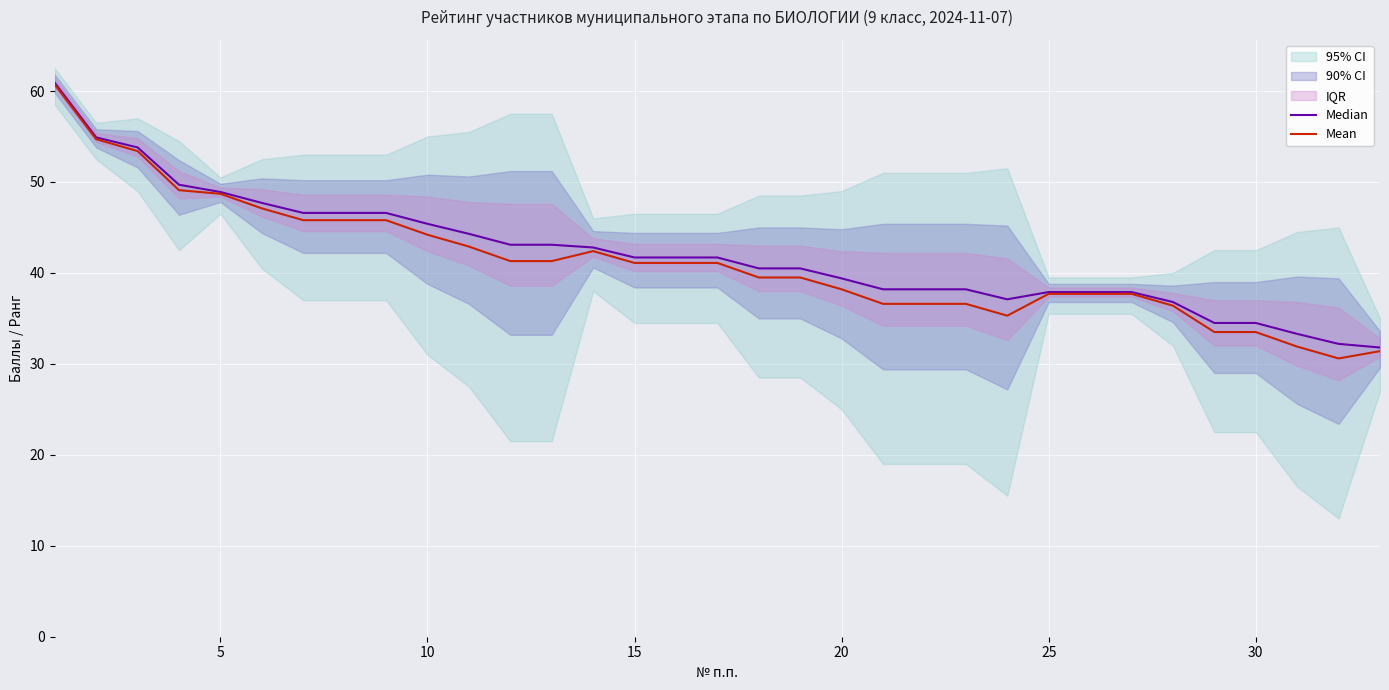

In Median, how many points are lower than both neighbors (excluding endpoints)?

1